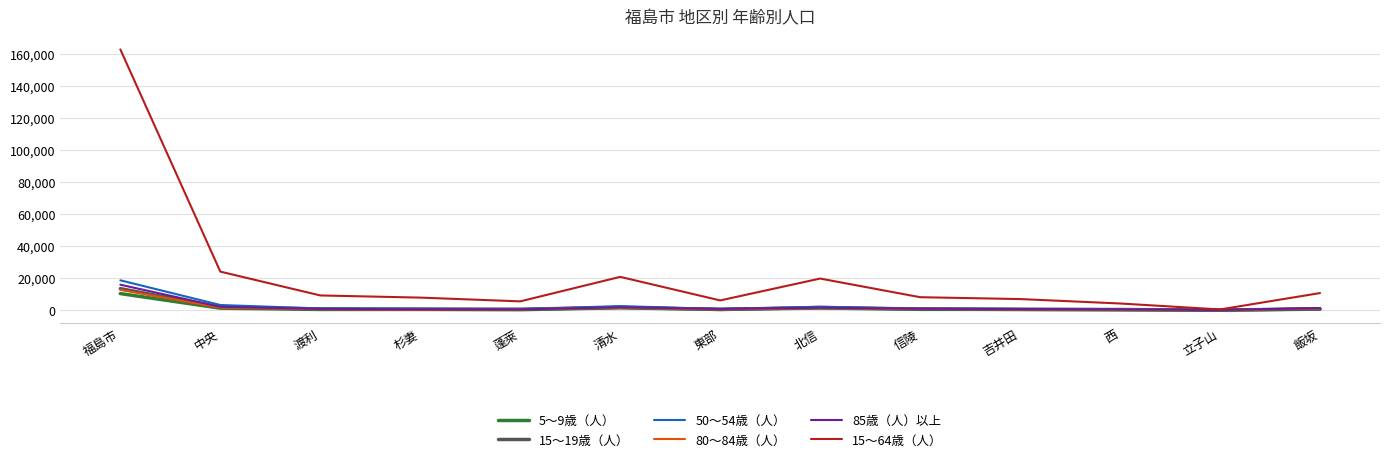

What is the lowest value of the 50～54歳（人） series?

48